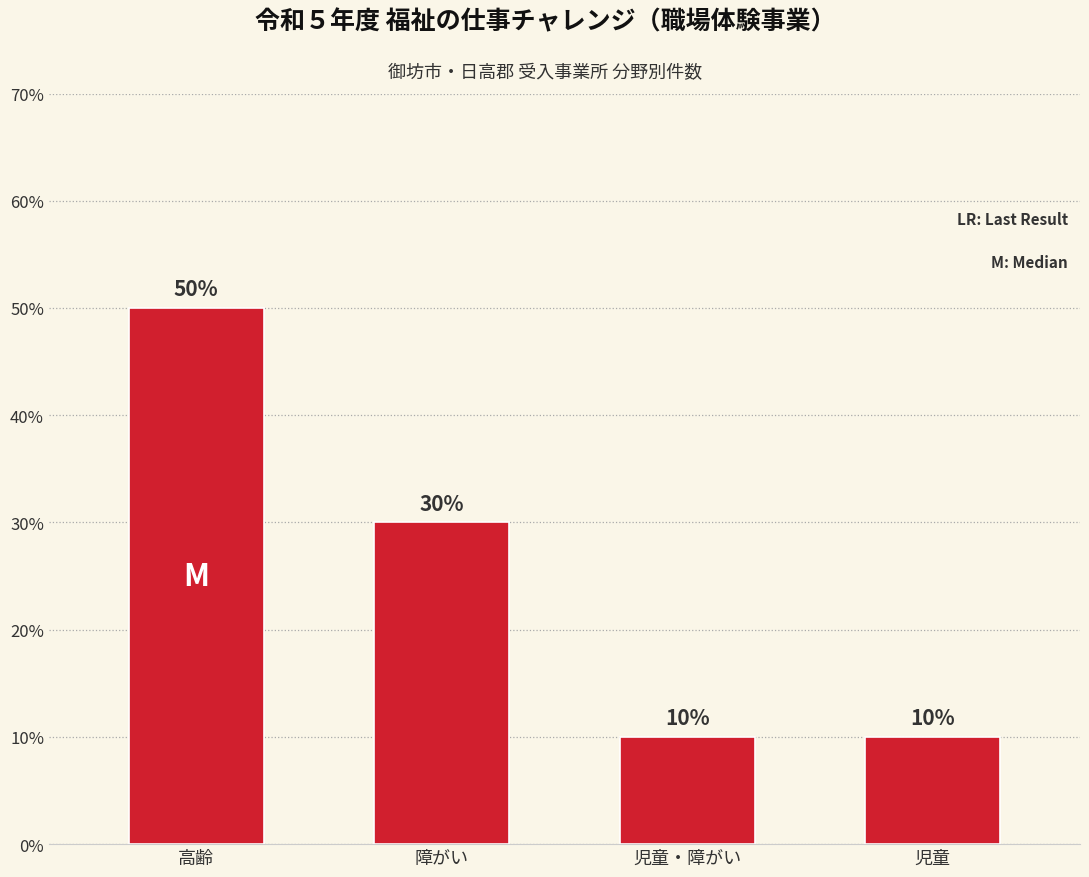

Where does the data first go above 3?

高齢